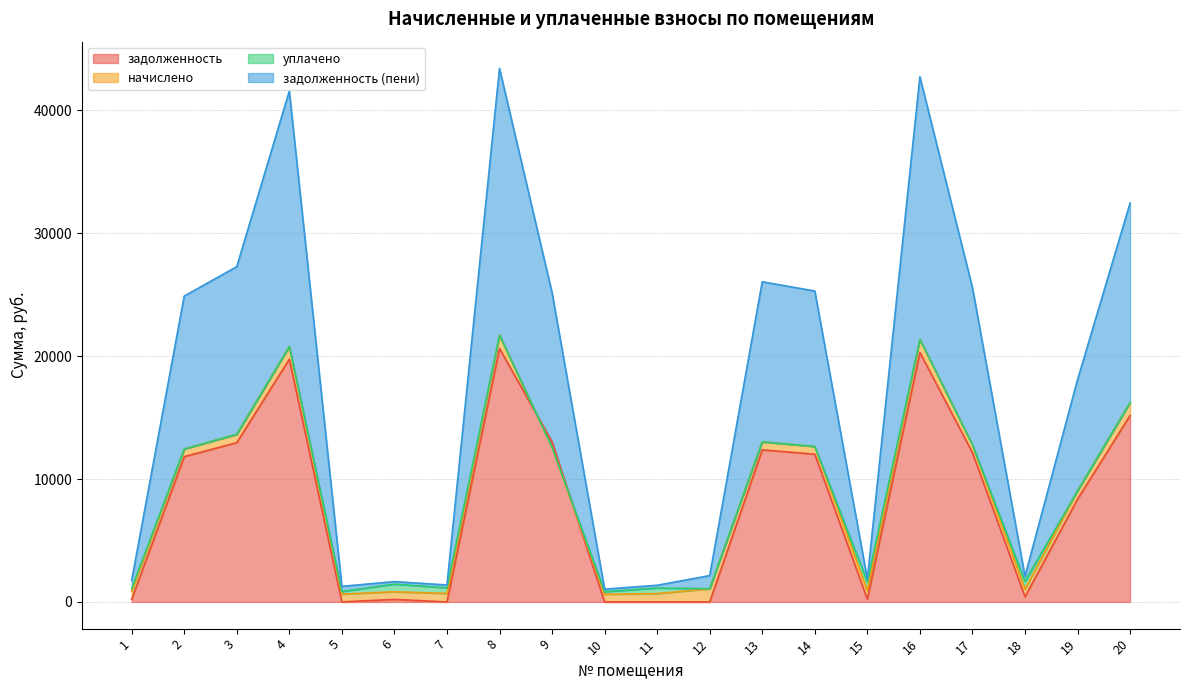

At which label does задолженность first exceed 11824?

2